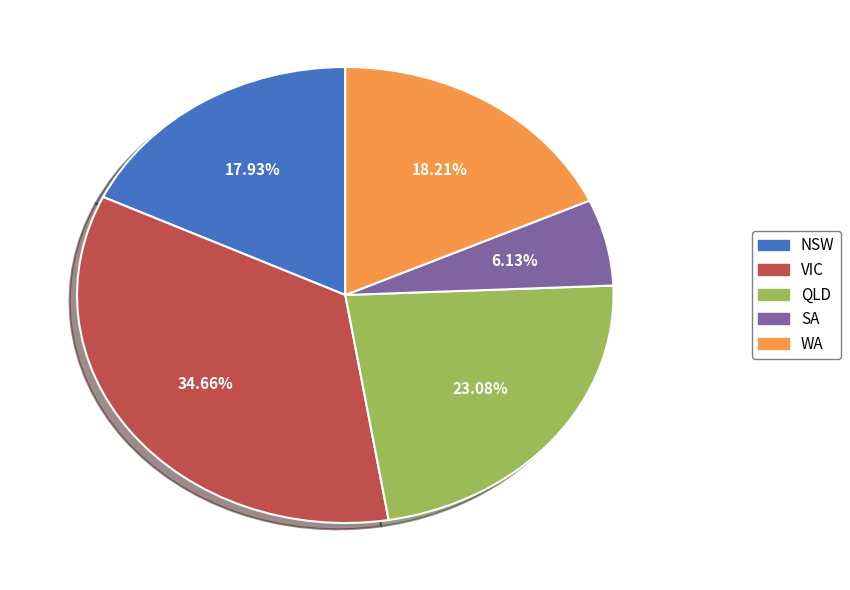

How many slices are in this pie chart?

5